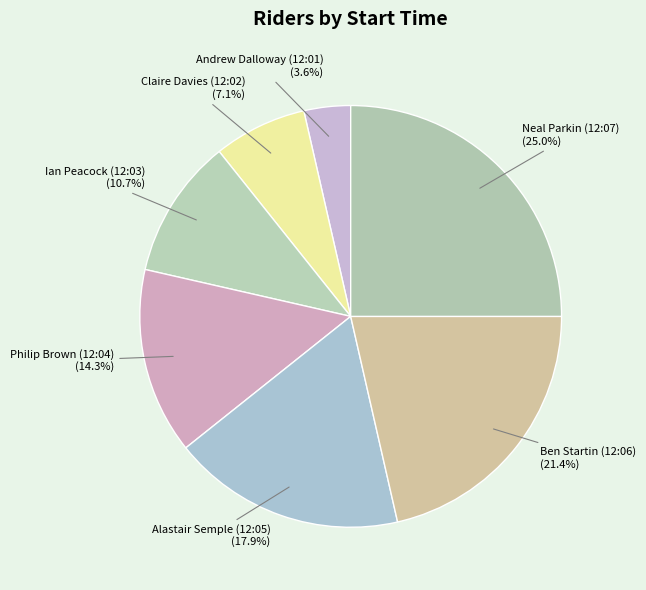

How many segments does this pie chart have?

7